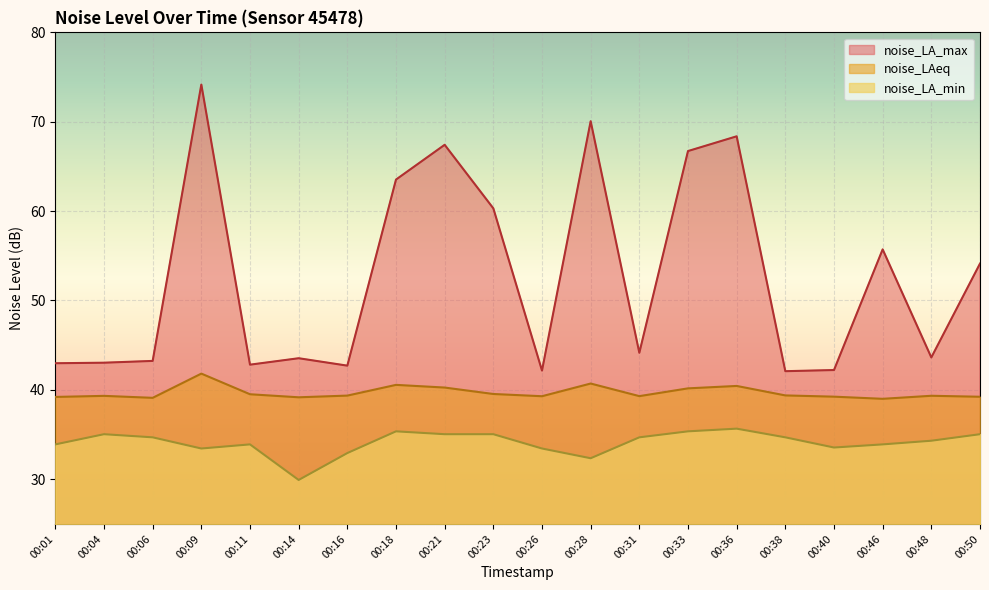

What is the maximum value for noise_LA_max?

74.2